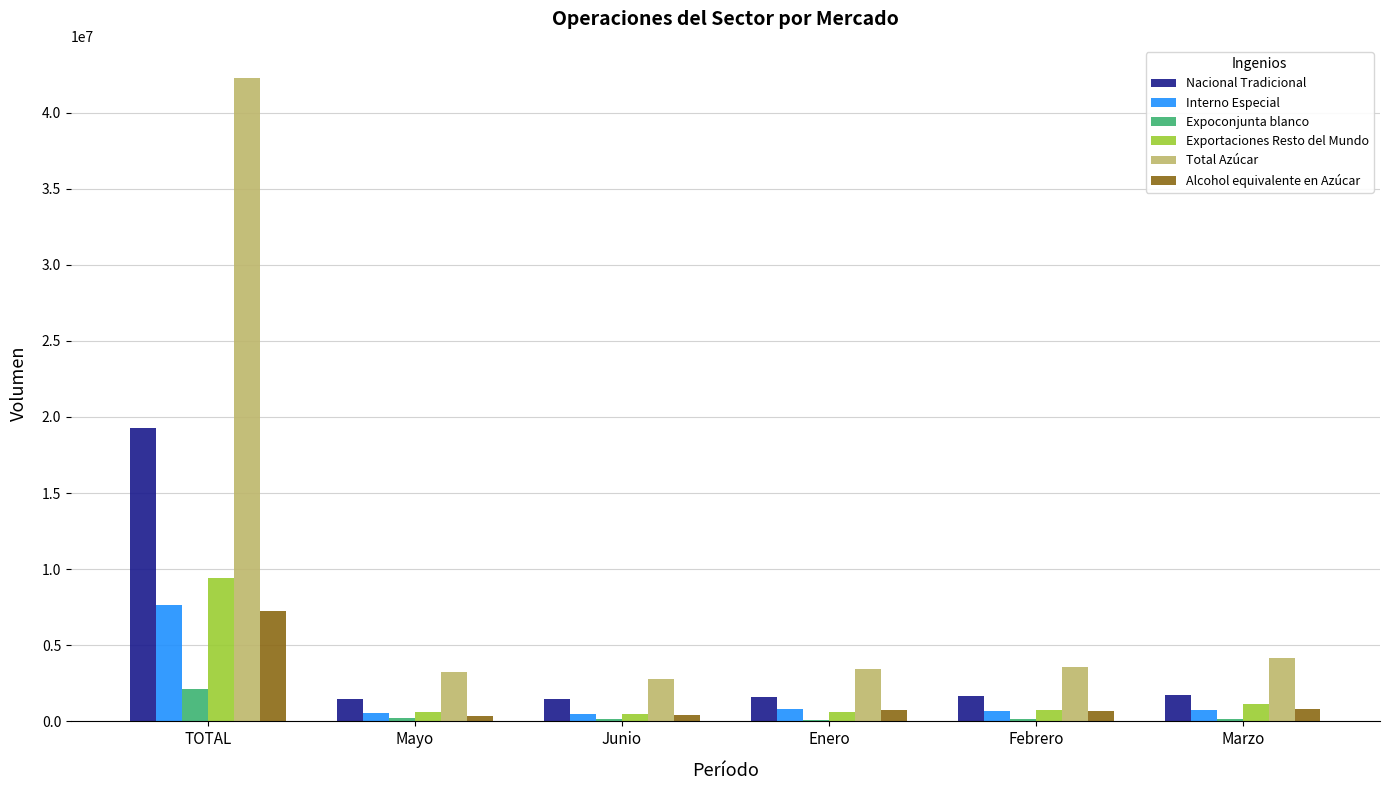

Where is Exportaciones Resto del Mundo nearest to the value 4944700?

Marzo